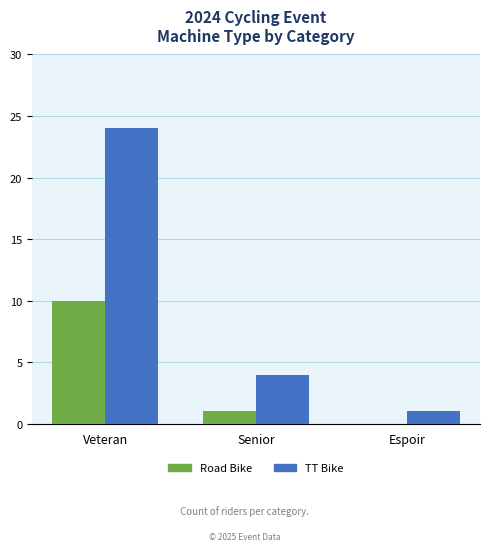

How many series are shown in this chart?

2